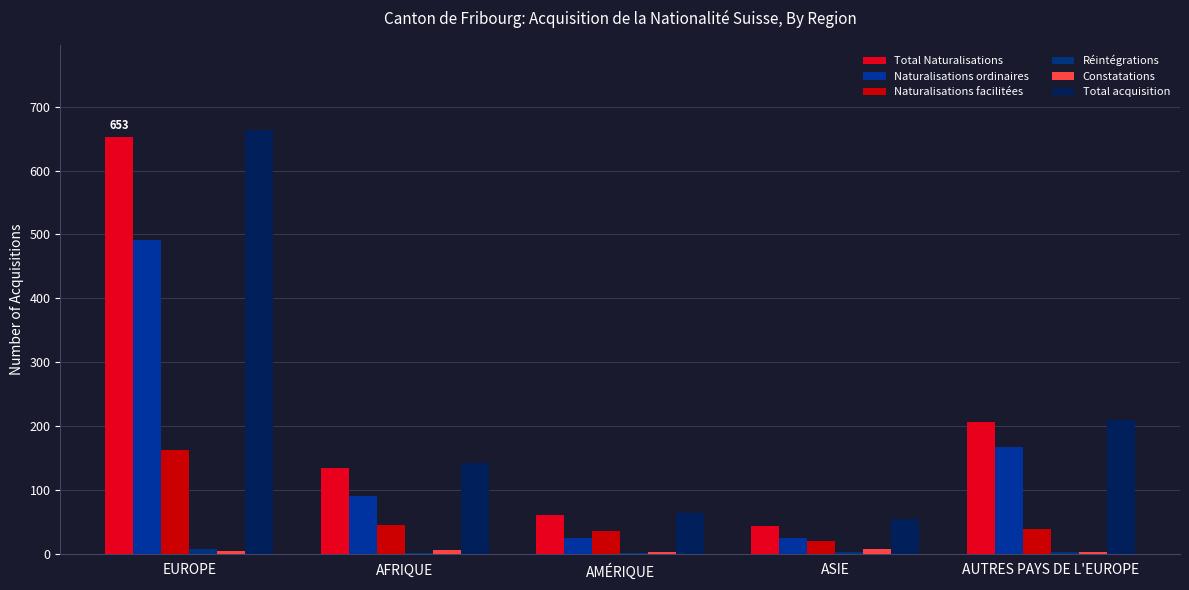

At which label is Total Naturalisations closest to 348?

AUTRES PAYS DE L'EUROPE